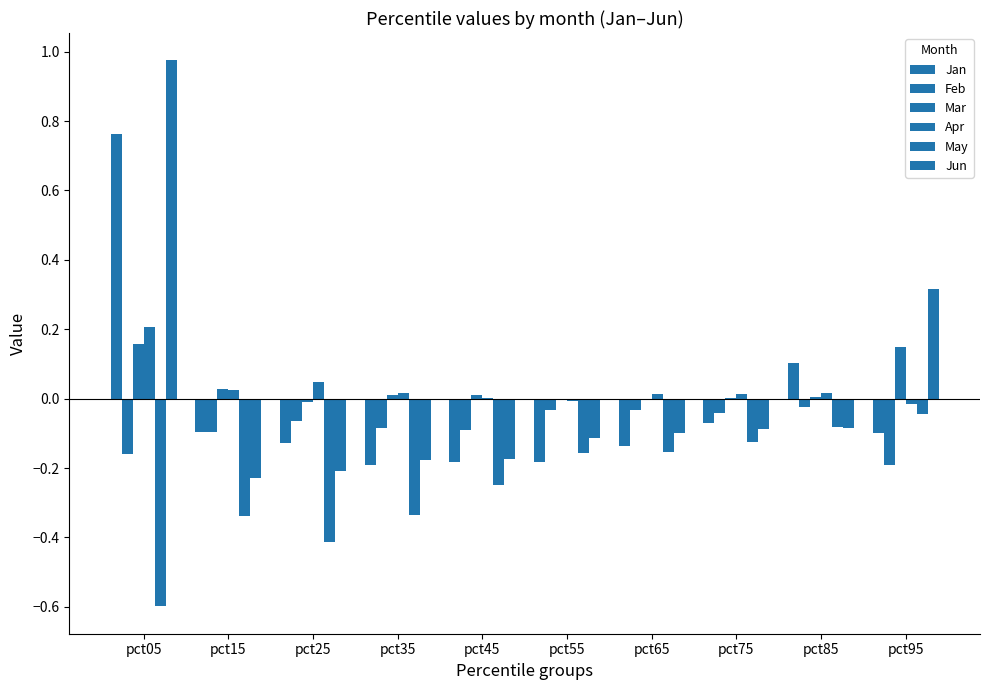

How many data points in Jun are above 0?

2